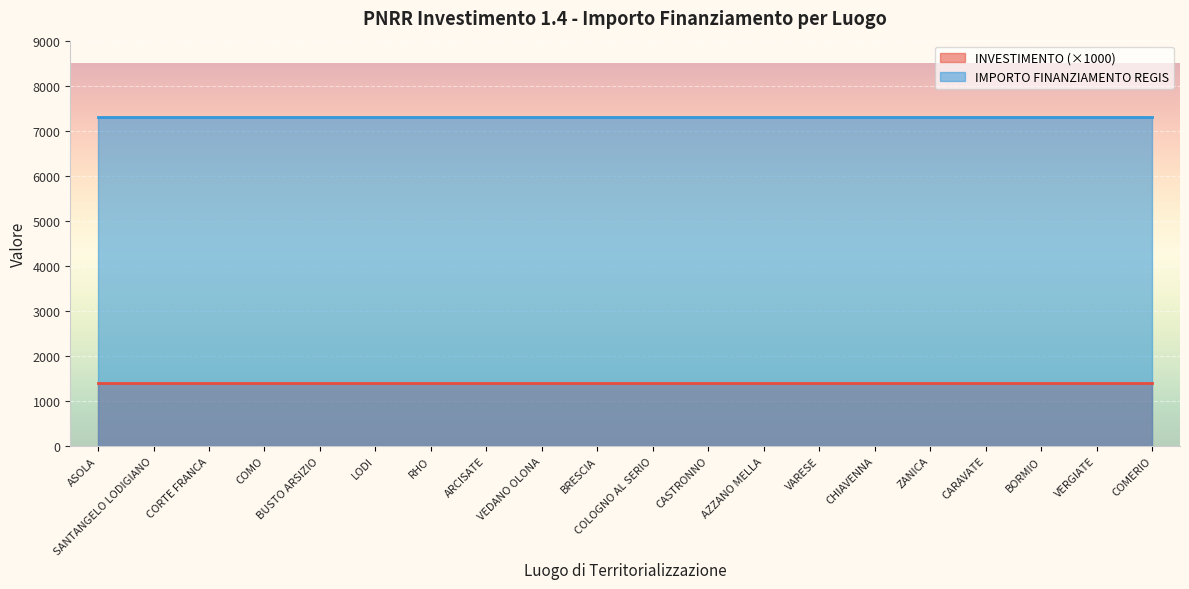

Which series has the largest total across all categories?

IMPORTO FINANZIAMENTO REGIS